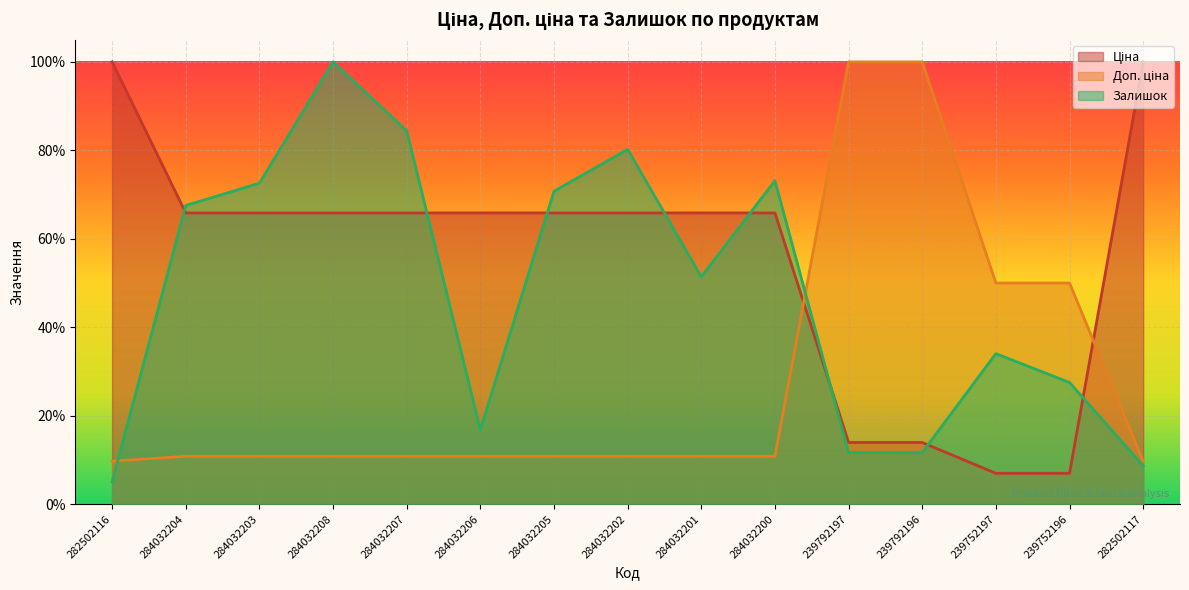

How many intersections are there between Ціна and Доп. ціна?

2